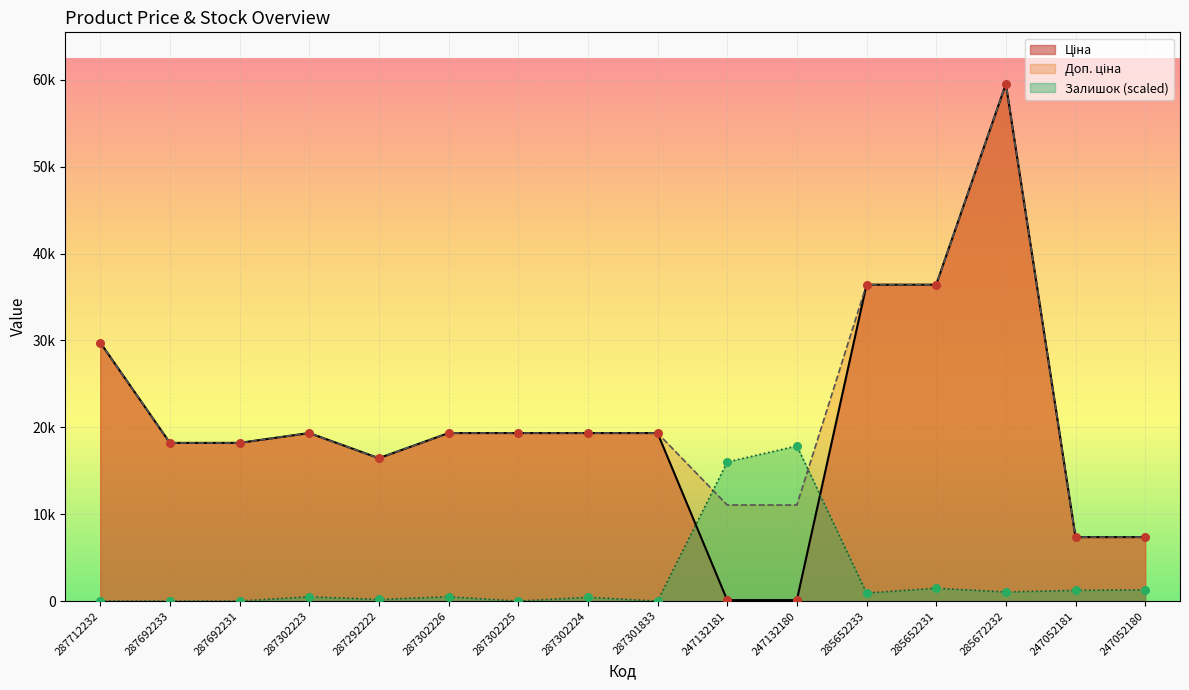

Which series has the widest spread of Y values?

Ціна